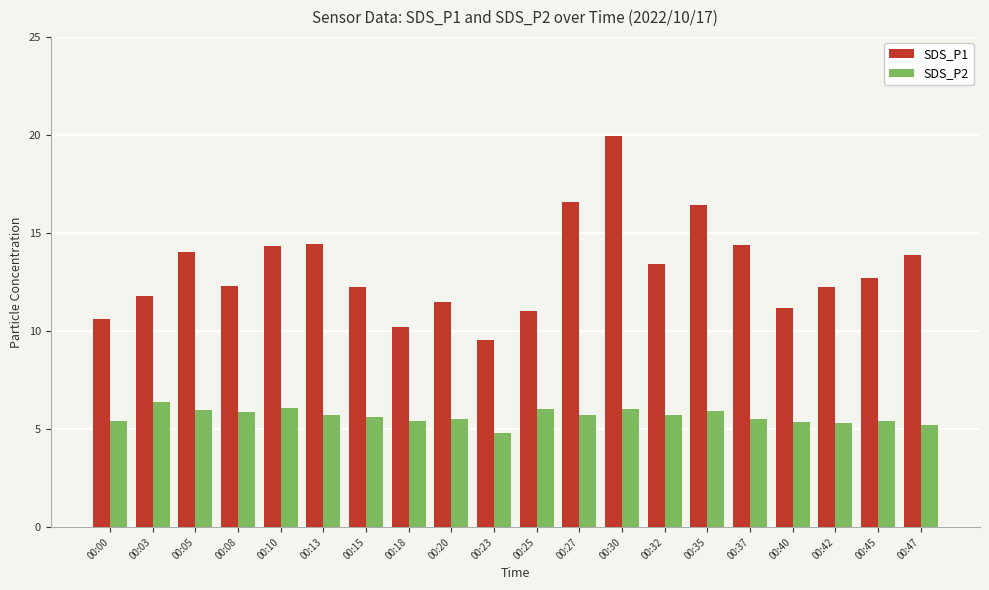

What are all the series names shown in the legend?

SDS_P1, SDS_P2